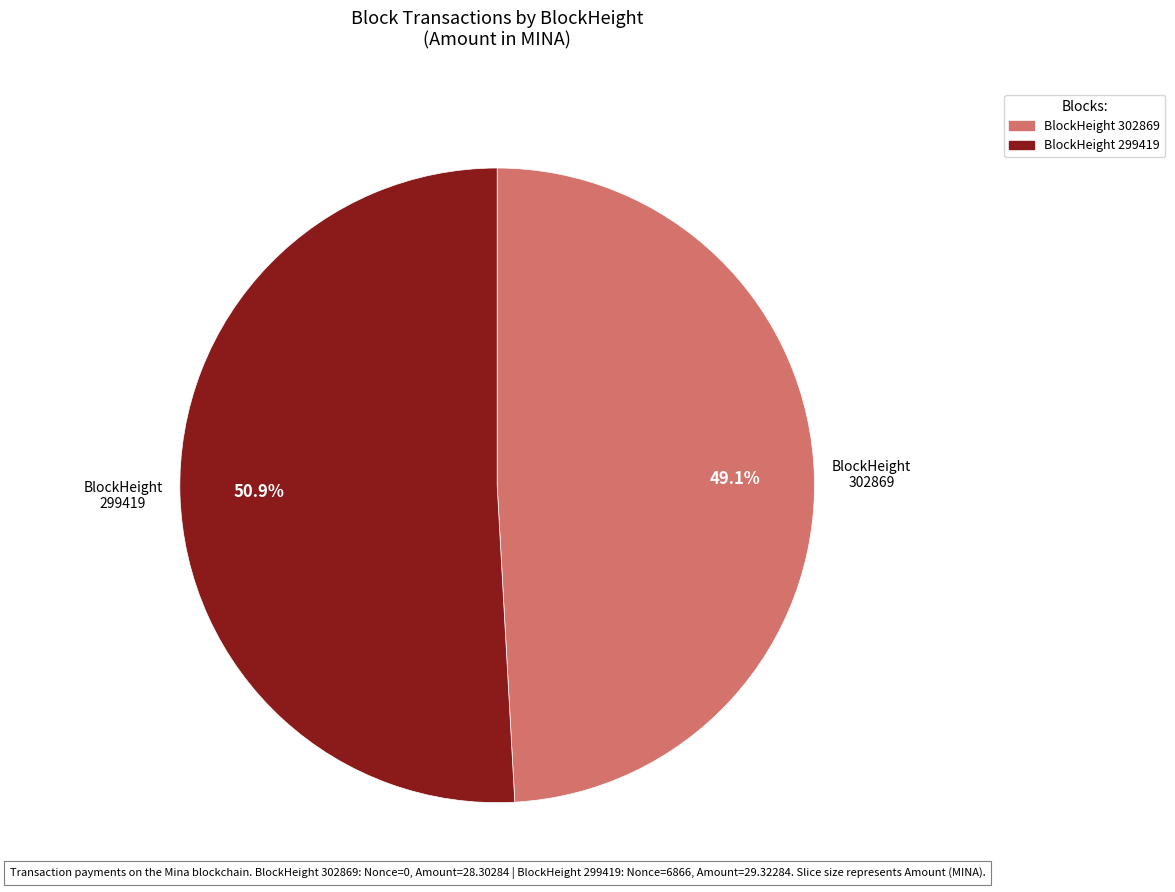

Does any single category account for the majority?

Yes